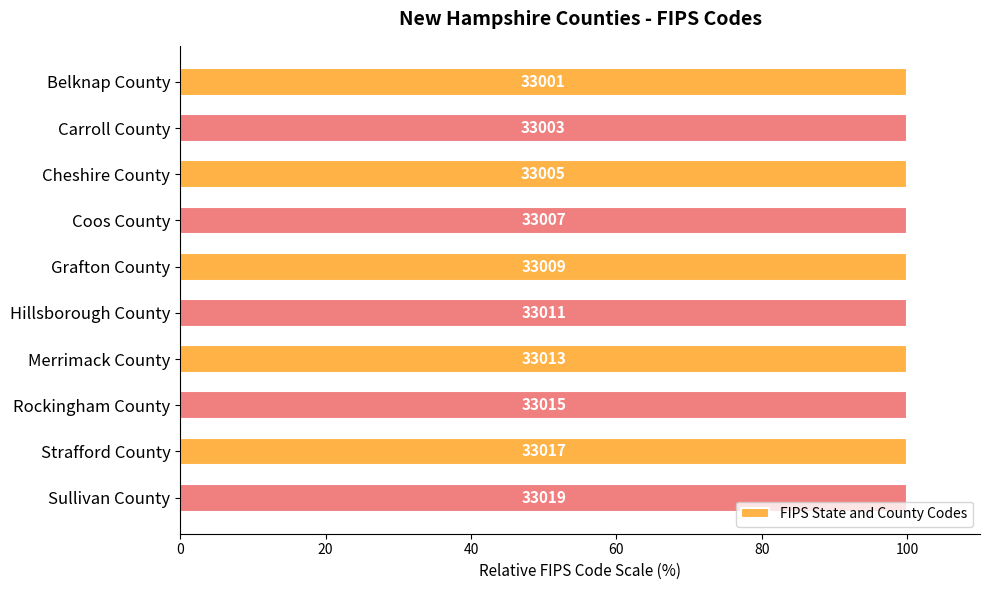

The value at Belknap County is 29.6. True or false?

False